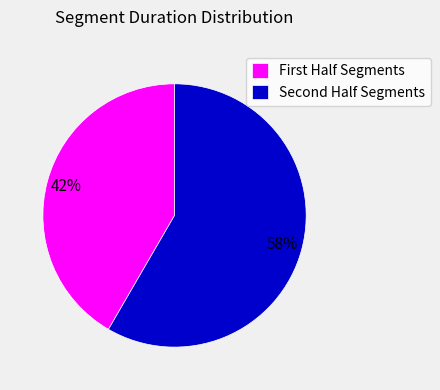

What is the largest slice in the pie chart?

Second Half Segments